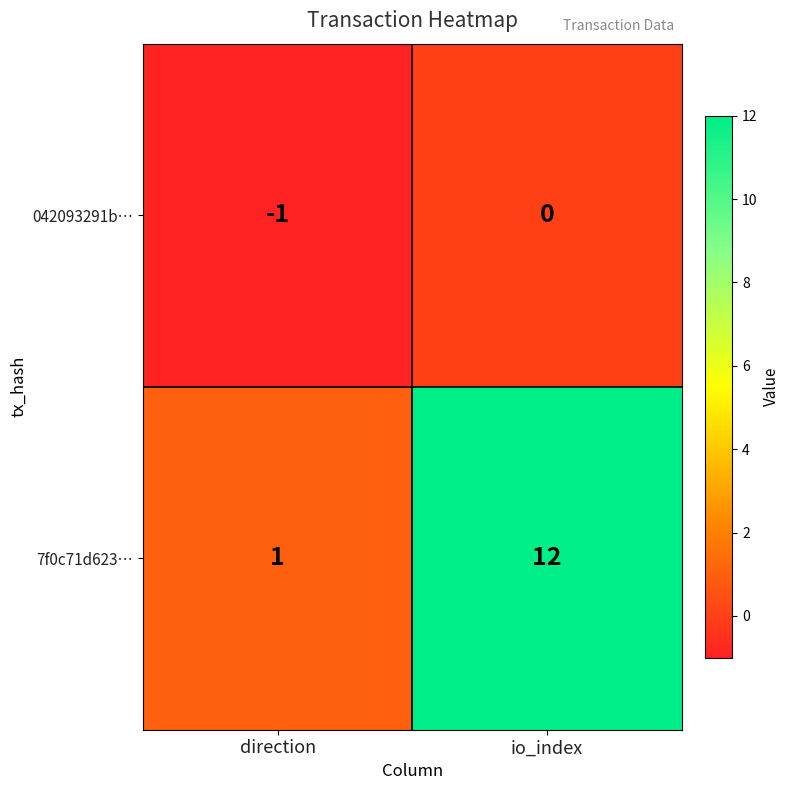

What is the maximum value shown in the chart?

12